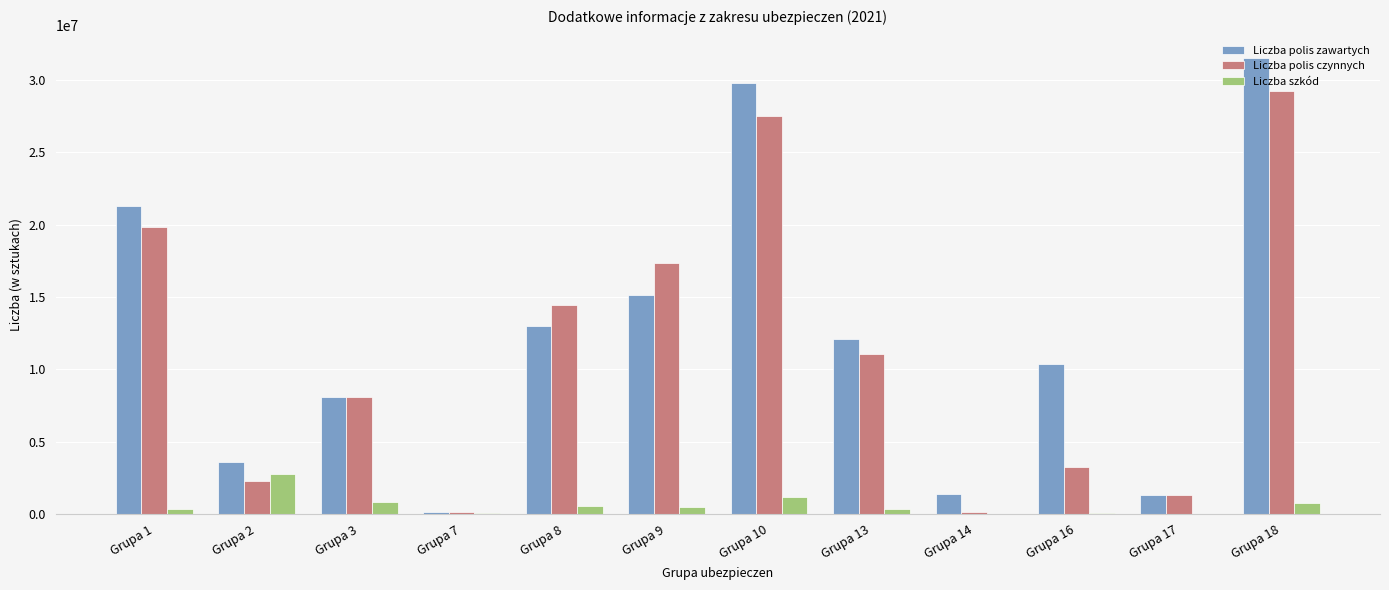

At which label is Liczba polis zawartych closest to 15809429?

Grupa 9